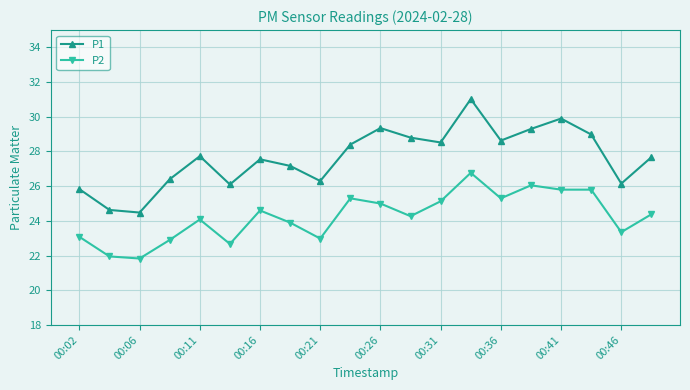

True or false: P1 and P2 intersect in this chart.

False